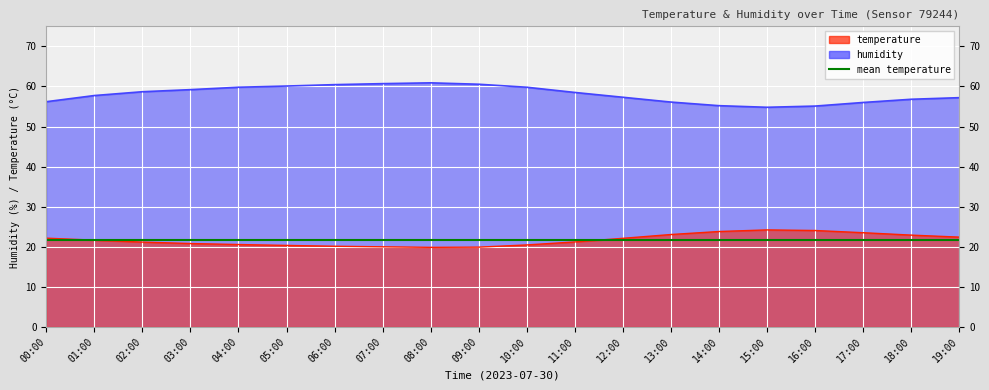

Where does the temperature series first go above 21?

00:00